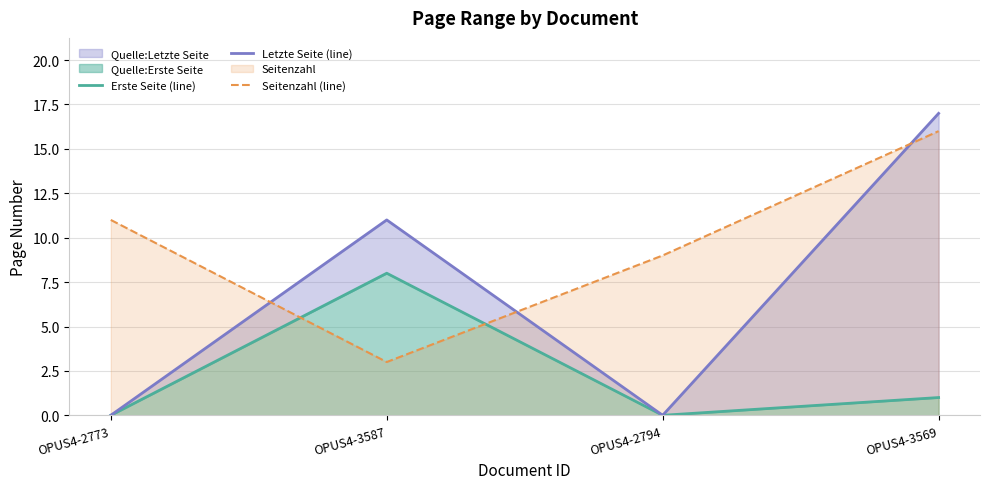

What is the label of the 1st point from the left?

OPUS4-2773